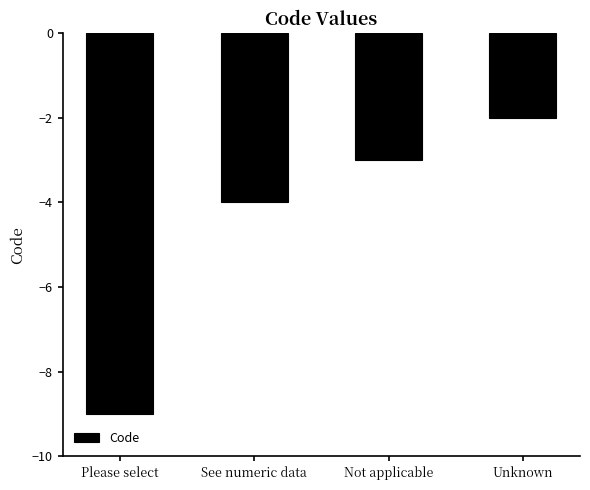

What is the label of the 1st bar from the left?

Please select